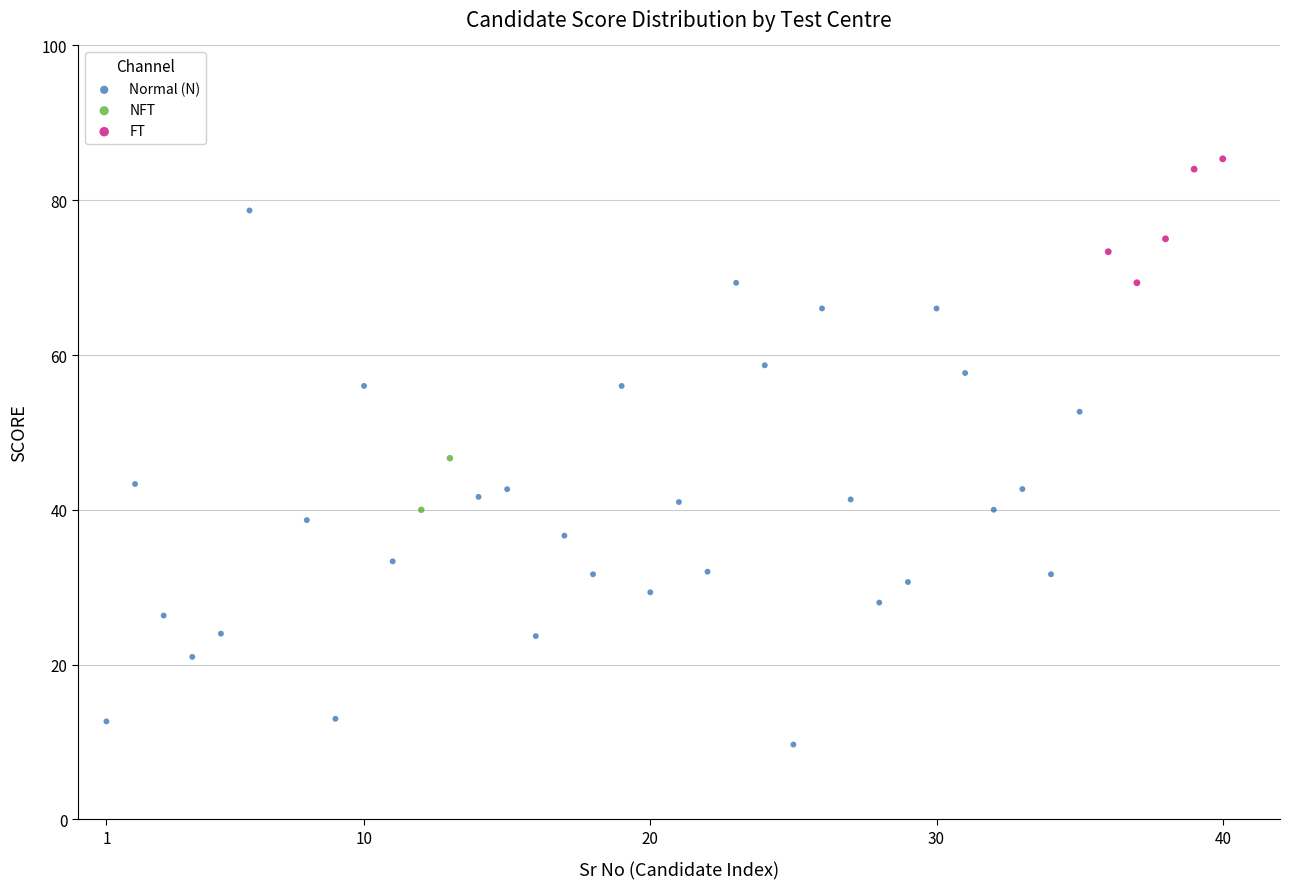

What are all the series names shown in the legend?

Normal (N), NFT, FT